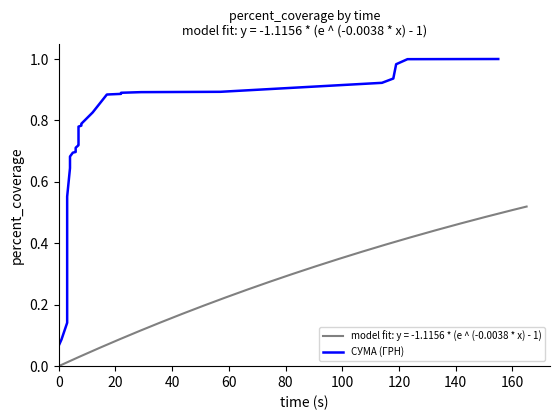

What is the sum of all values?

25.4